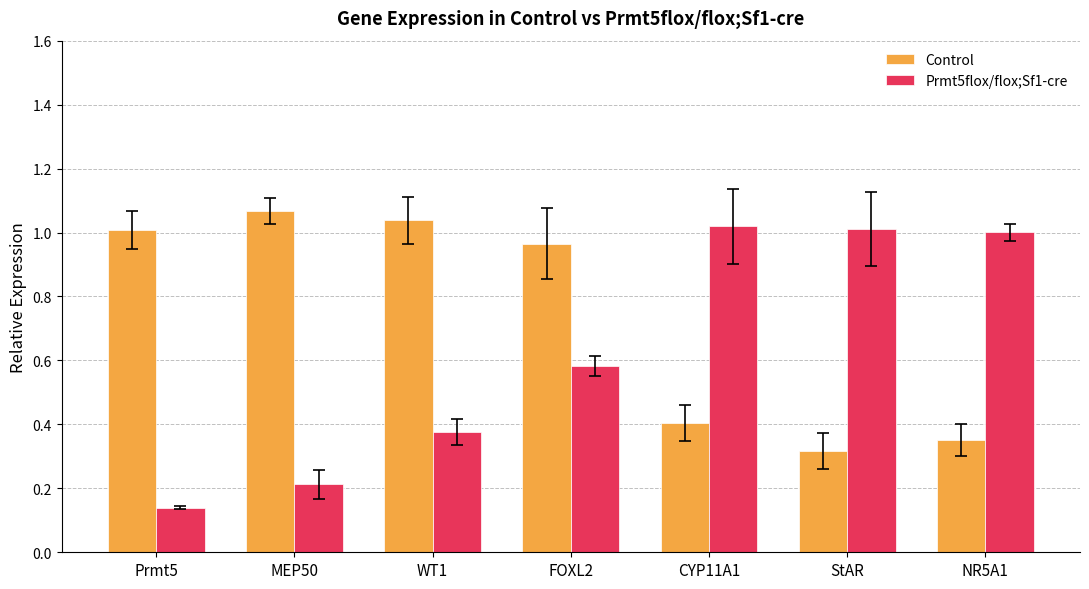

What is the difference between the highest and lowest values at MEP50?

0.9